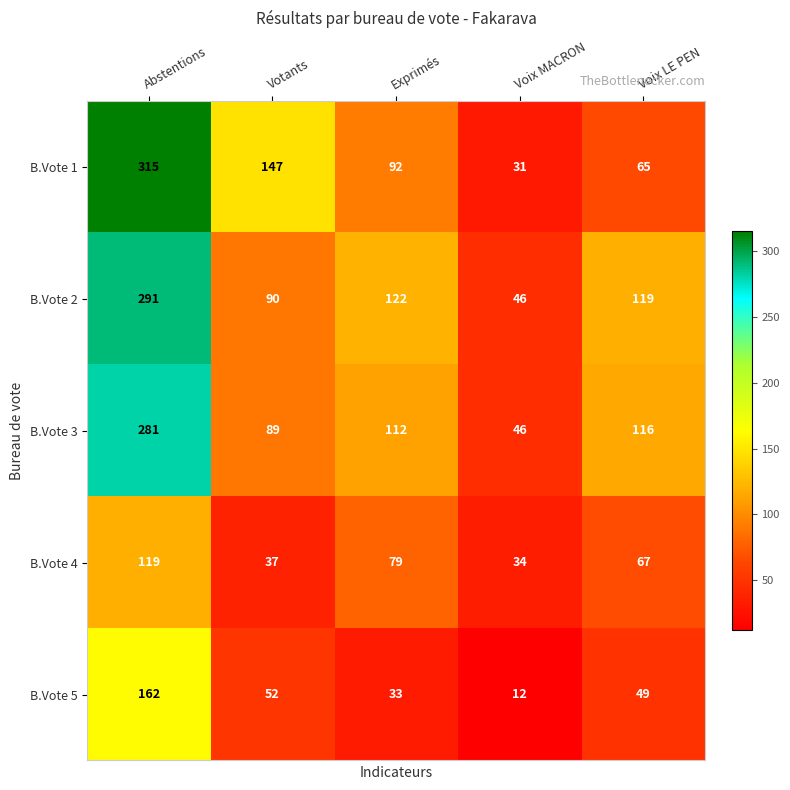

At how many categories does at least one series exceed 256?

1